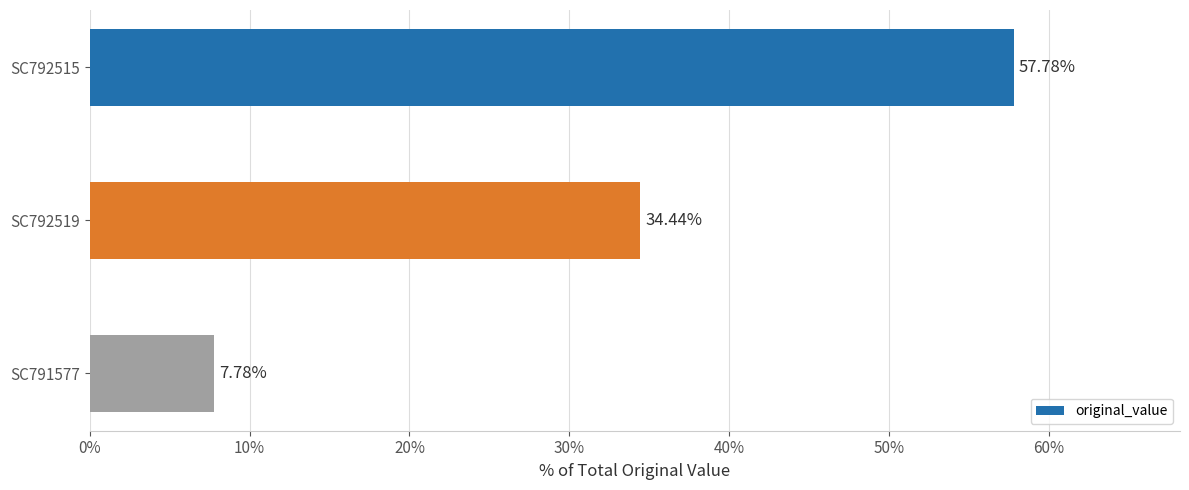

What is the average value?

33.3